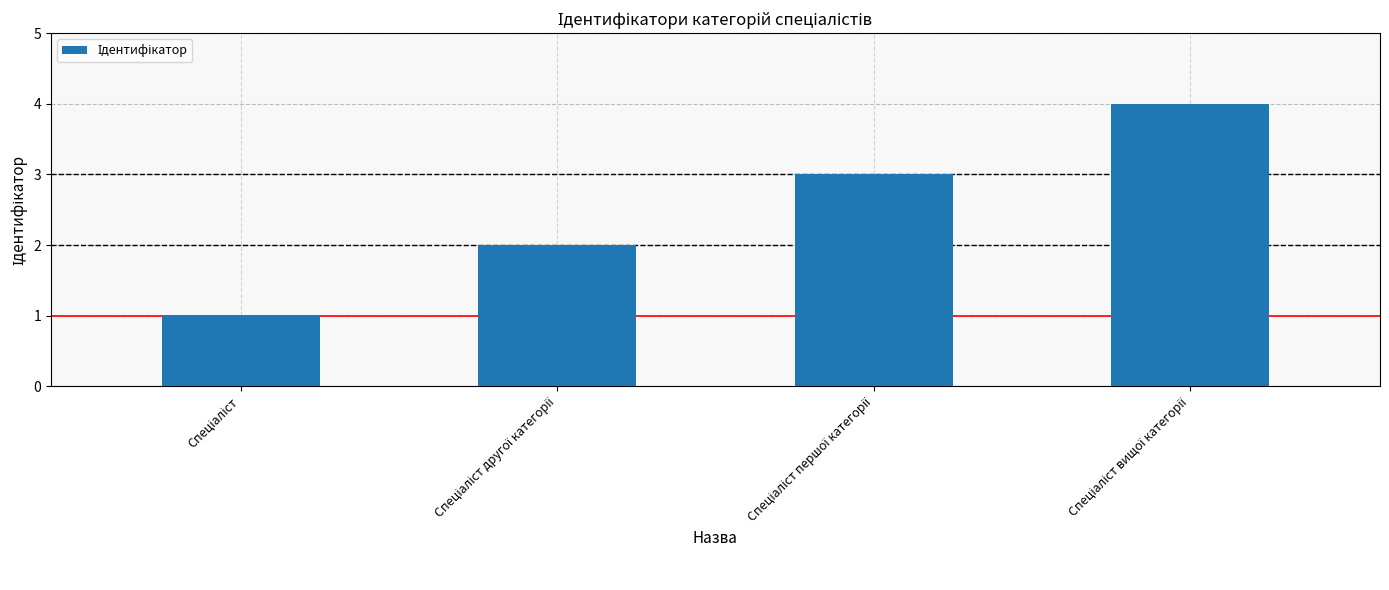

What is the maximum value shown in the chart?

4